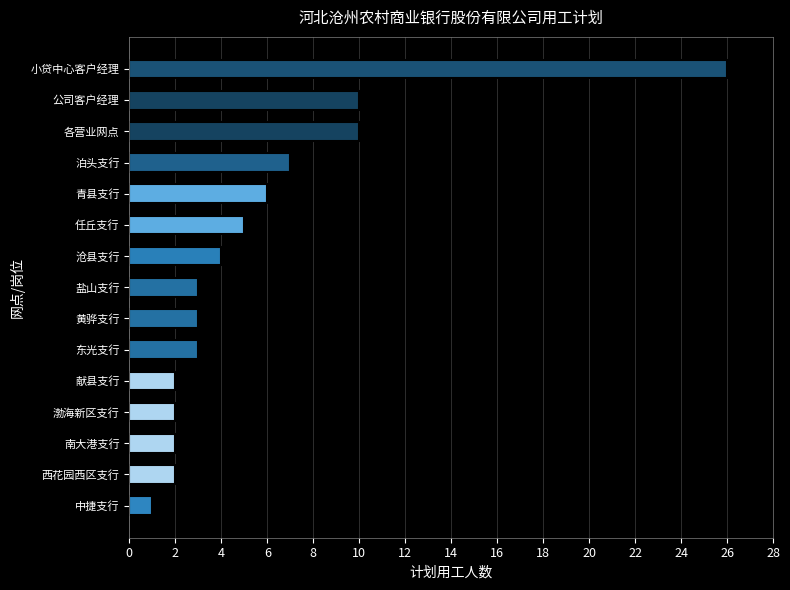

At which category does the chart reach its peak across all series?

小贷中心客户经理